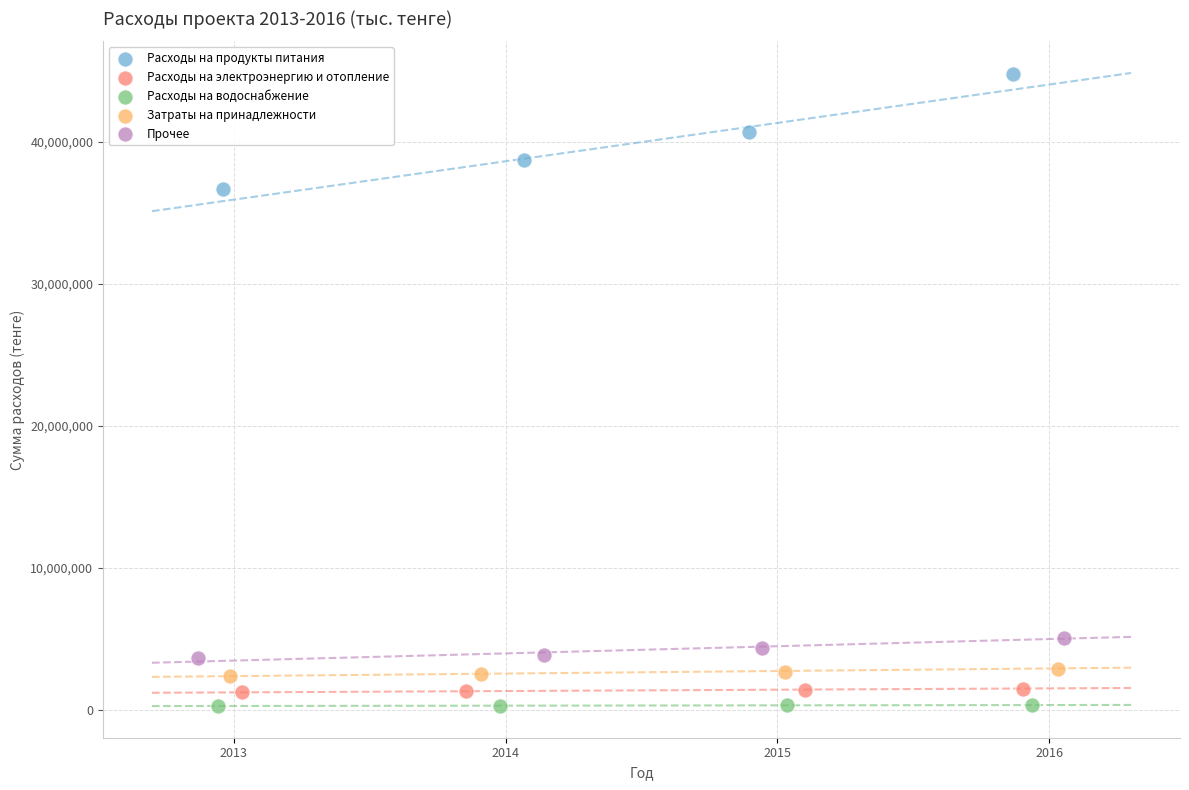

Which series has the largest Y range (max minus min)?

Расходы на продукты питания